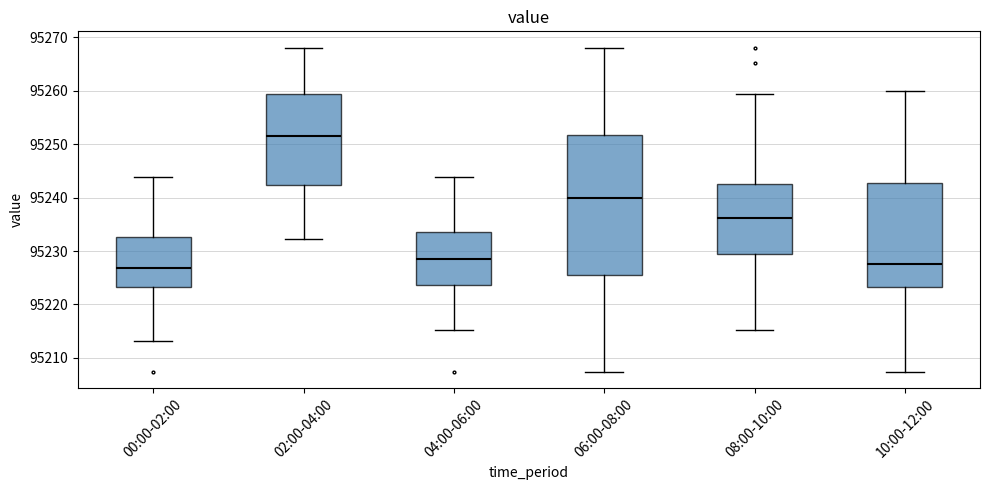

Where does the median line of the box for 04:00-06:00 sit on the y-axis? The values are not printed on the chart, so give them approximately, as read against the axis.

95228